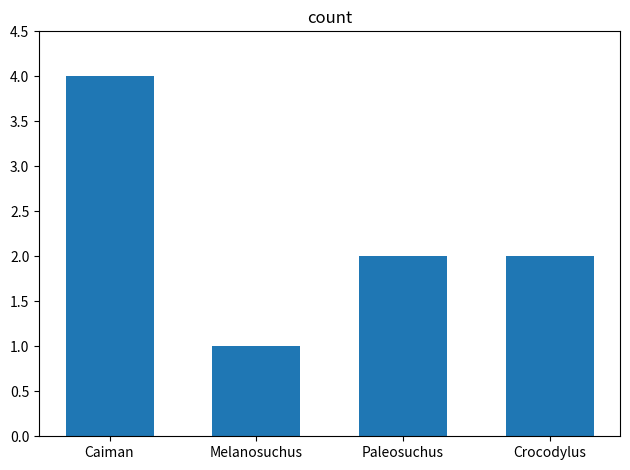

What value does the data have at Paleosuchus?

2